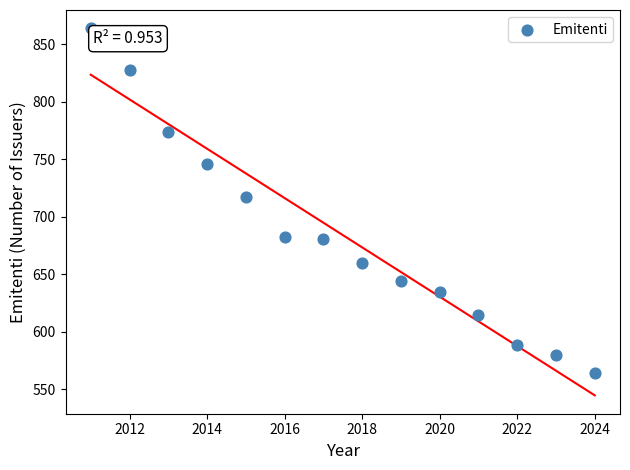

What is the range of X values (max minus min)?

13